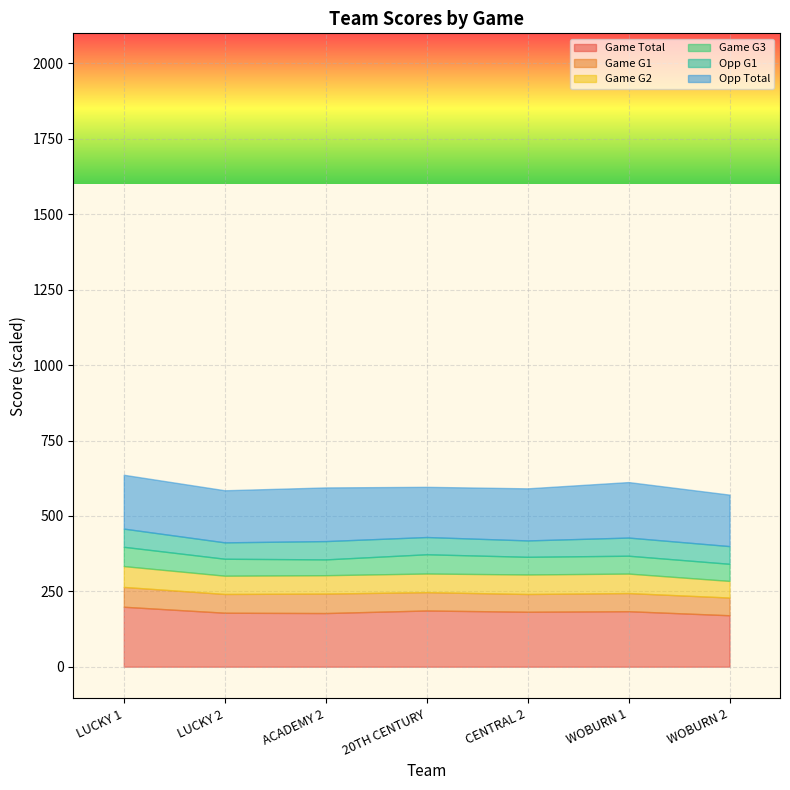

List the series in order of their peak value, highest first.

Game Total, Opp Total, Game G2, Game G1, Game G3, Opp G1